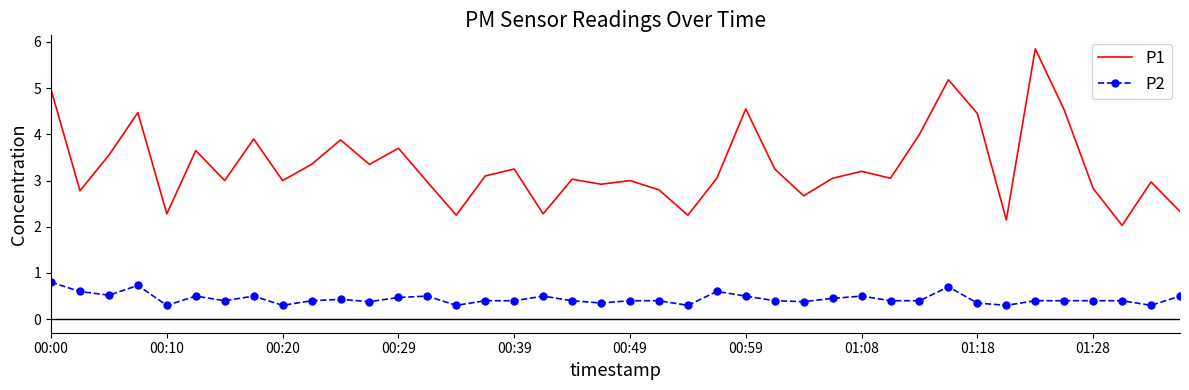

Rank the series by their maximum value, from lowest to highest.

P2, P1